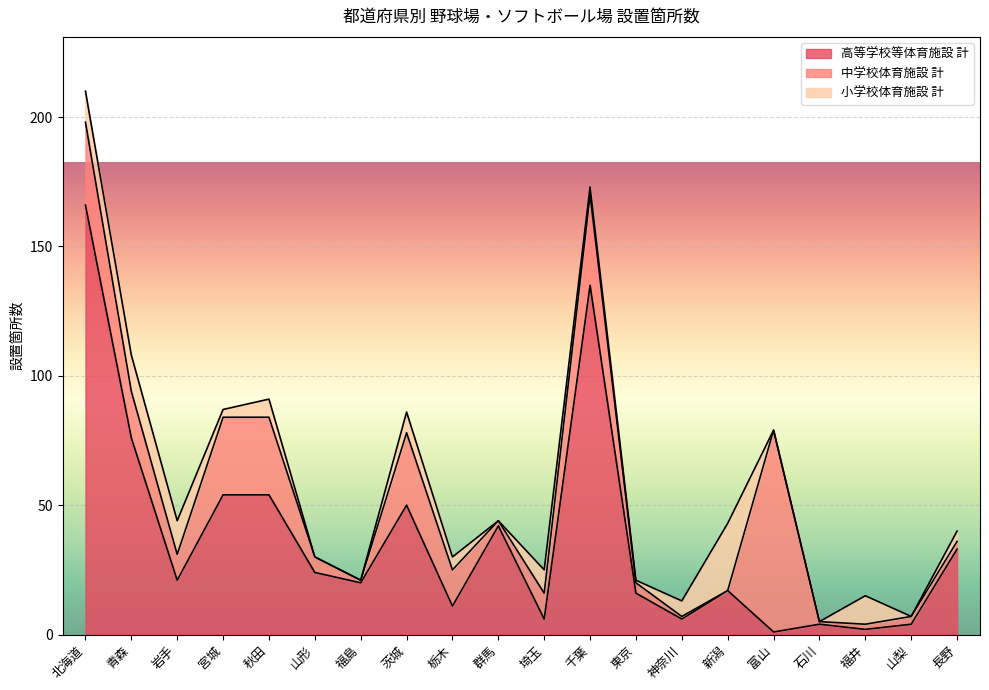

Where is the first local maximum for 小学校体育施設 計?

青森